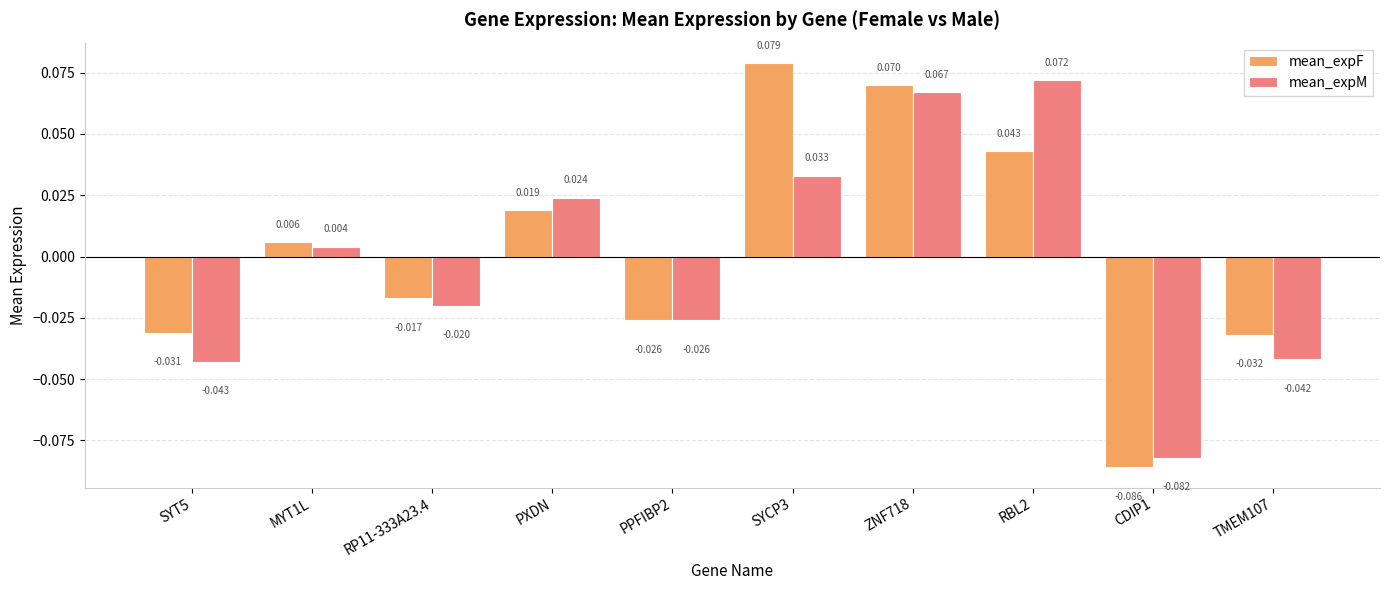

Is the value of mean_expM at RP11-333A23.4 greater than the value of mean_expF at SYT5?

Yes